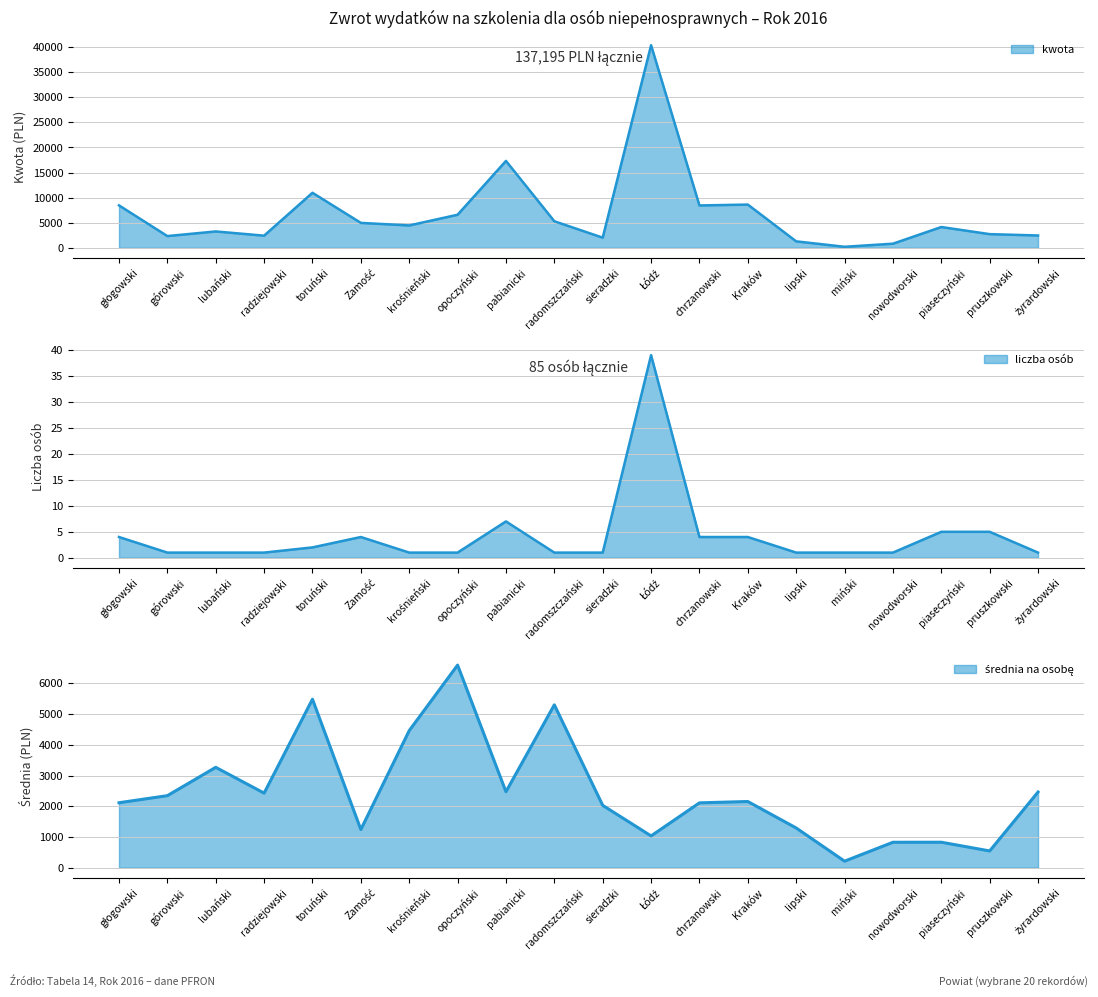

Rank the series by their maximum value, from highest to lowest.

kwota, średnia, liczba osób